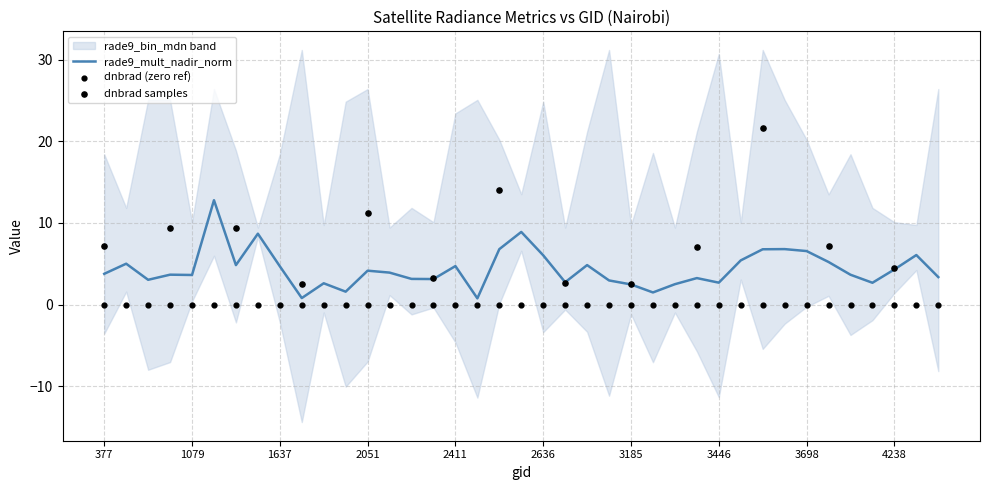

The rade9_mult_nadir_norm series shows 2.5 at 3185. True or false?

True